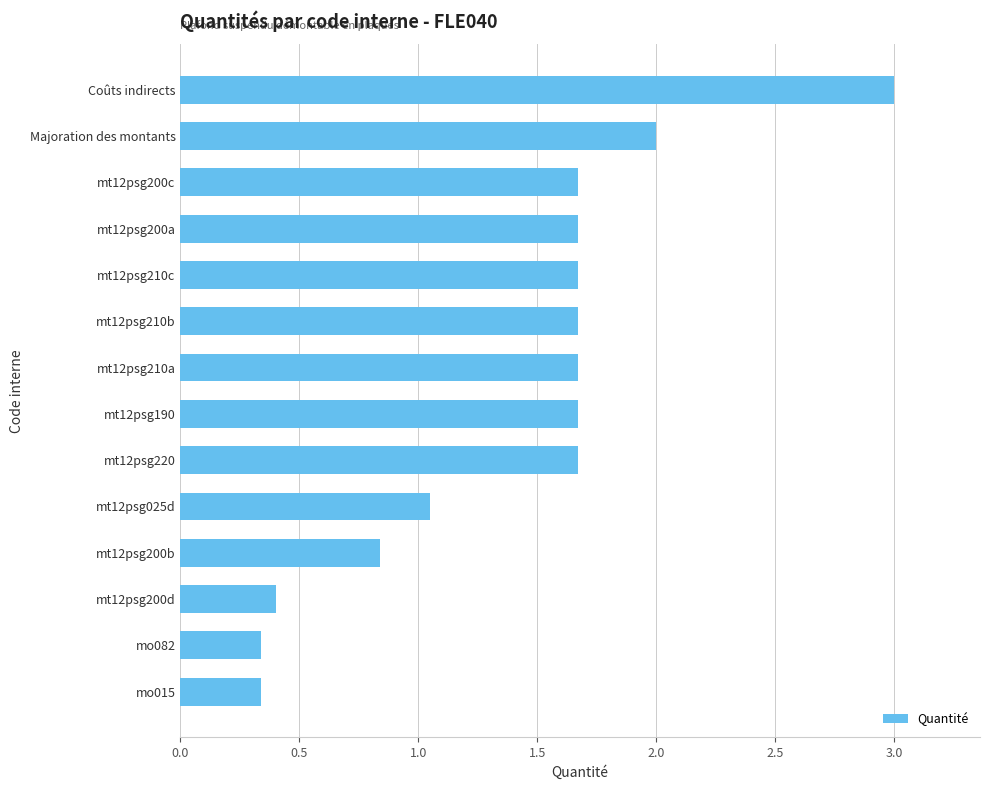

How many bars are there in total?

14